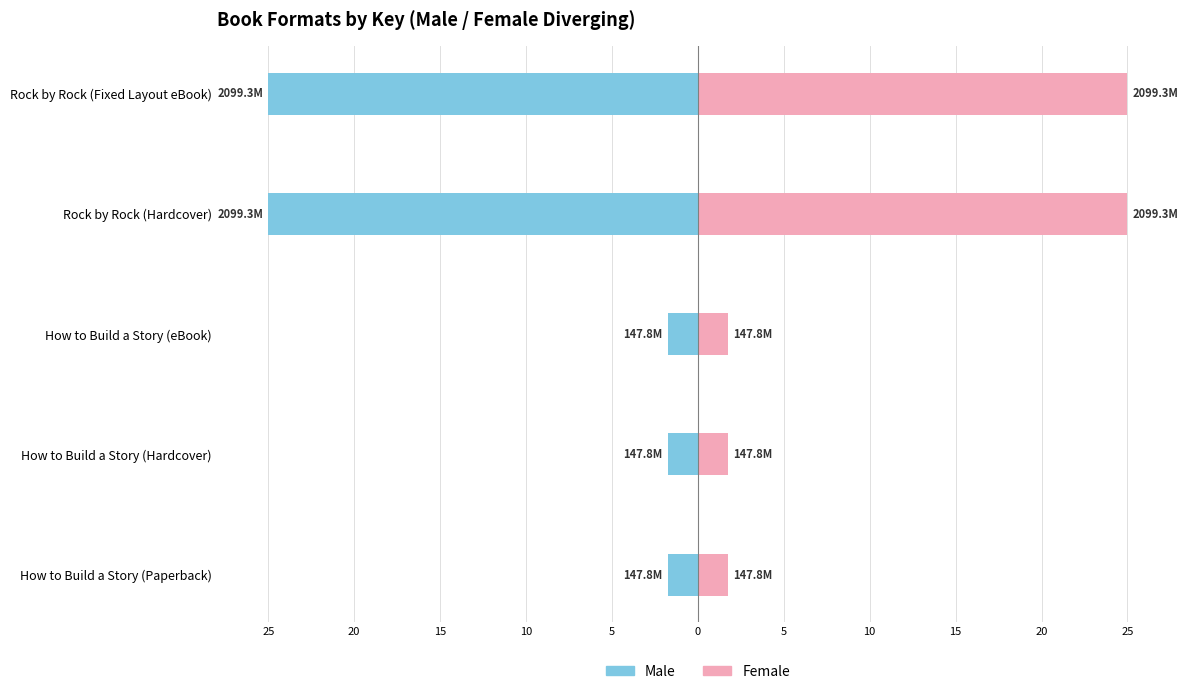

Which series has the widest spread of values?

Male